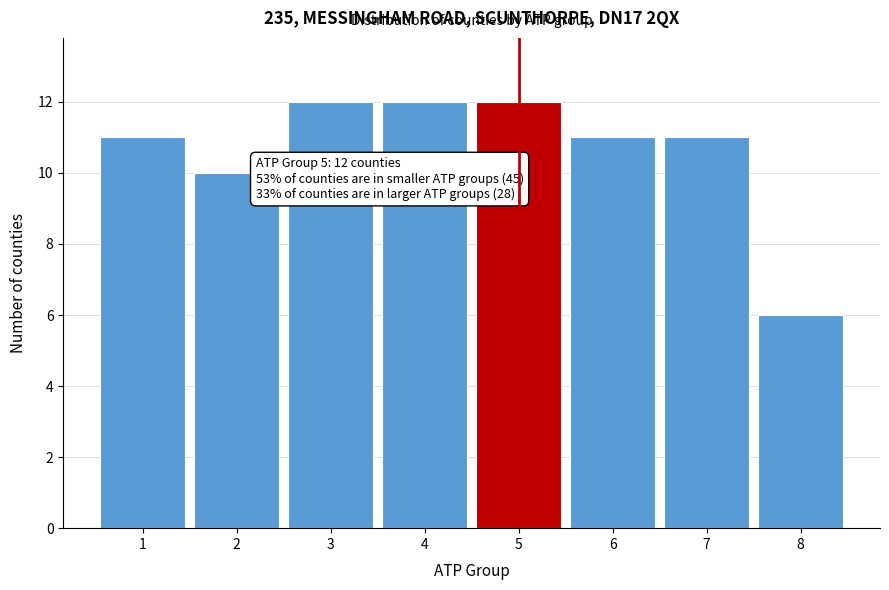

Reading left to right, transcribe all the data shown in this chart.

11	10	12	12	12	11	11	6